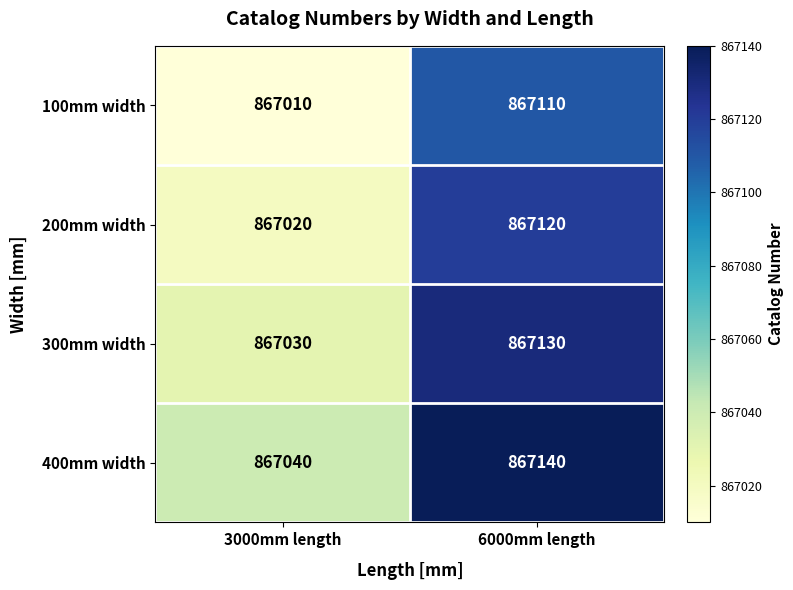

What is the total value across all series at 3000mm length?

3468100